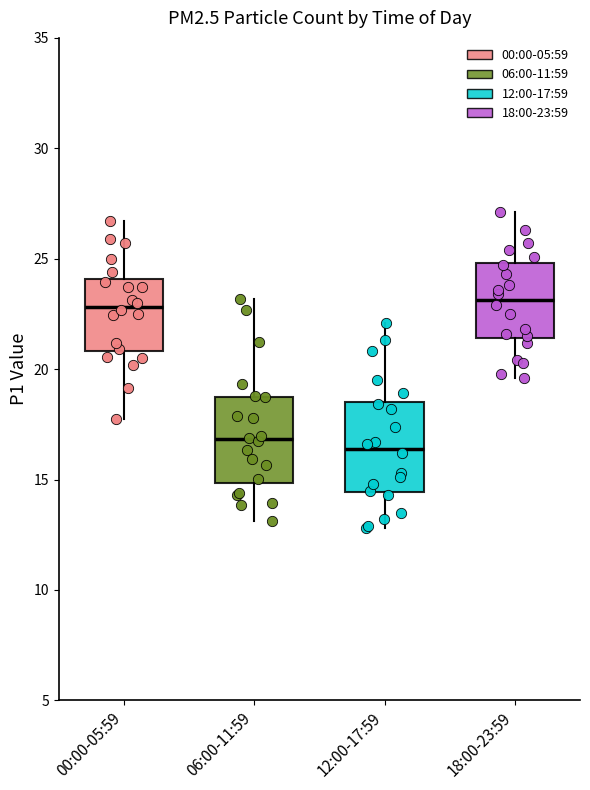

Reading left to right, transcribe this box plot: for each box, give where its median line is, the range the box spans, and where its two whiskers end, as read against the y-axis. The values are not printed on the chart, so give them approximately, as read against the axis.

00:00-05:59: median 23.0, box 21.0 to 24.0, whiskers 18.0 to 26.5
06:00-11:59: median 17.0, box 15.0 to 19.0, whiskers 13.0 to 23.0
12:00-17:59: median 16.5, box 14.5 to 18.5, whiskers 13.0 to 22.0
18:00-23:59: median 23.0, box 21.5 to 25.0, whiskers 19.5 to 27.0